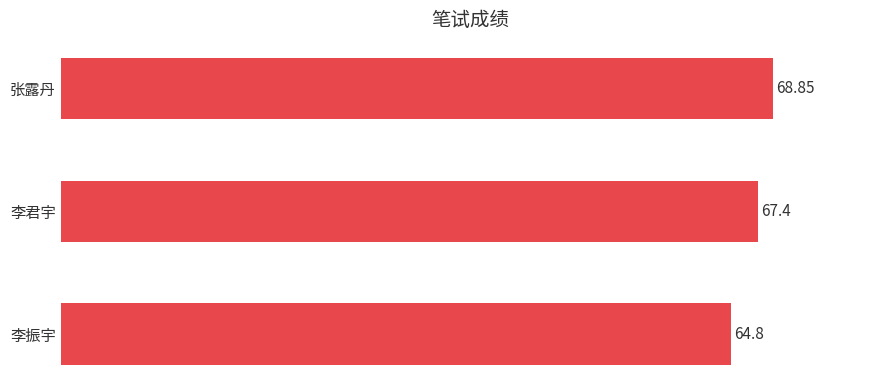

What is the difference between the second highest and minimum values?

2.6